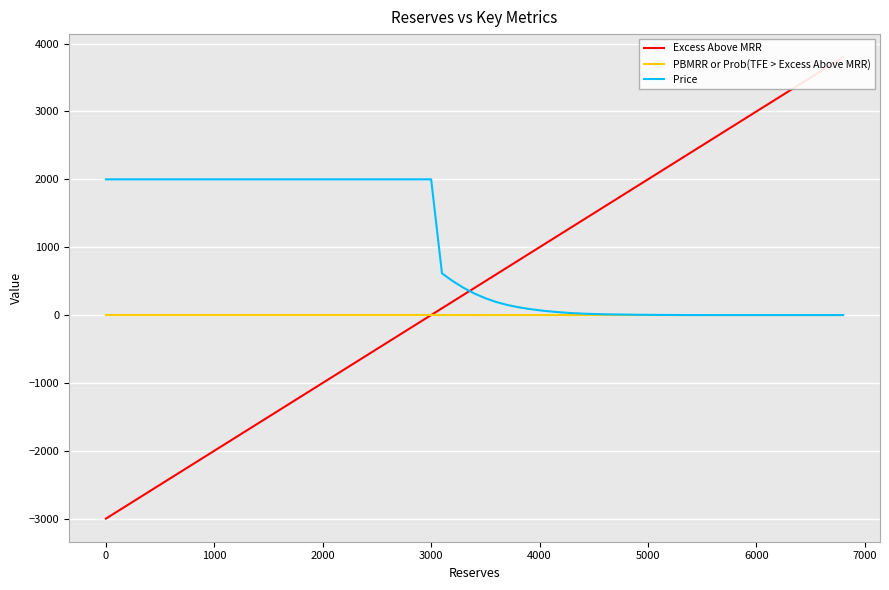

How many intersections are there between PBMRR or Prob(TFE > Excess Above MRR) and Excess Above MRR?

1